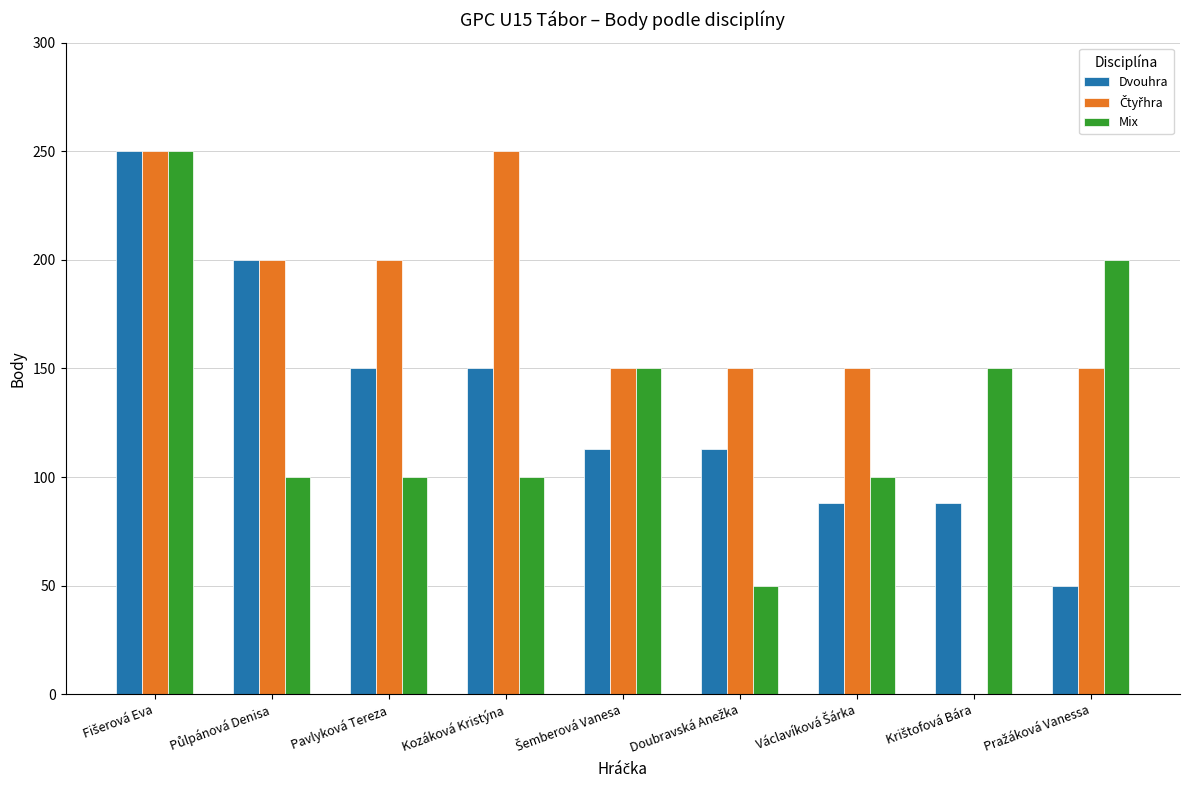

What is the maximum value shown in the chart?

250